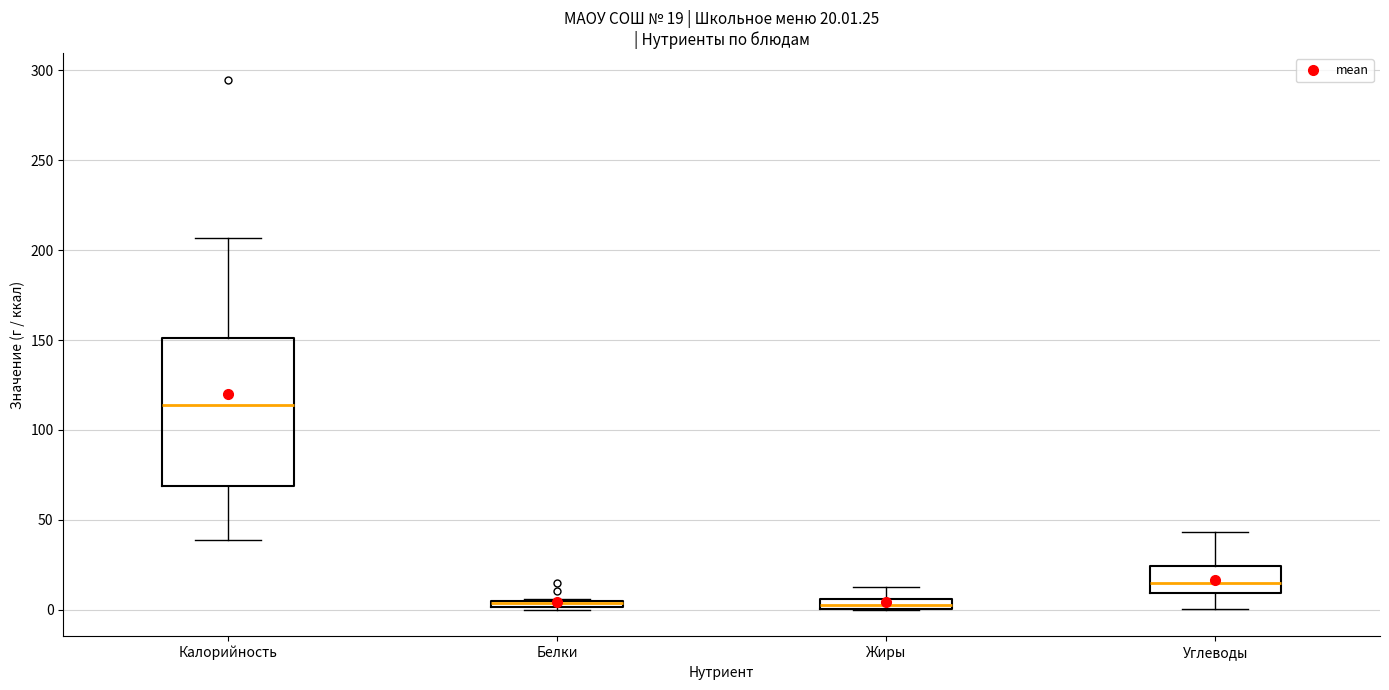

Which box is the tallest, from its lower edge to its upper edge?

Калорийность